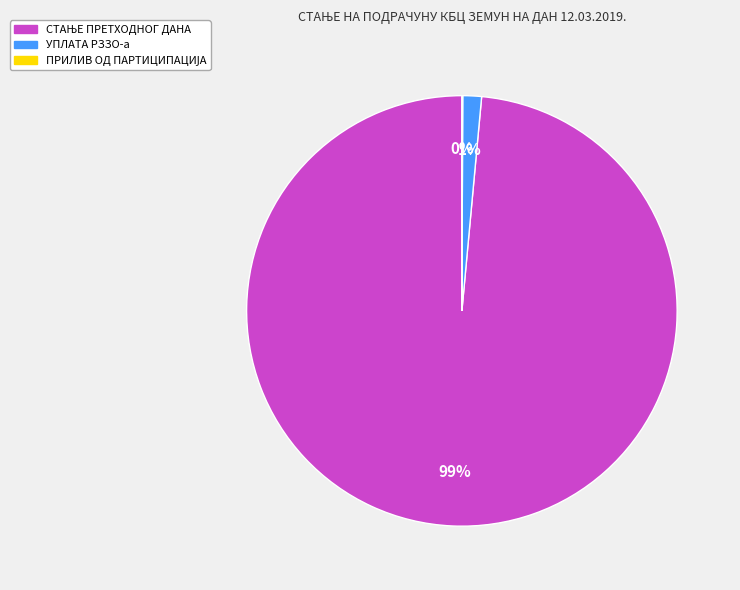

To the nearest percent, what is the average slice percentage?

33%